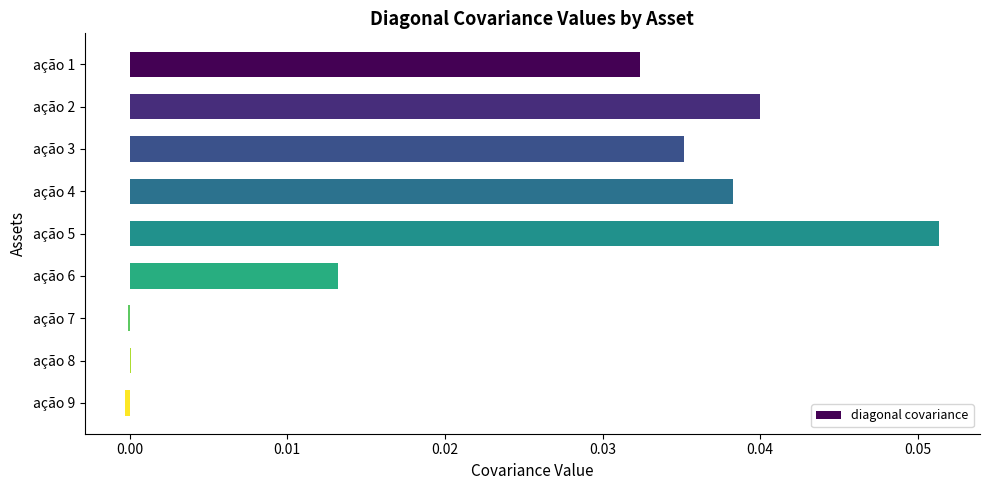

How many series are shown in this chart?

1